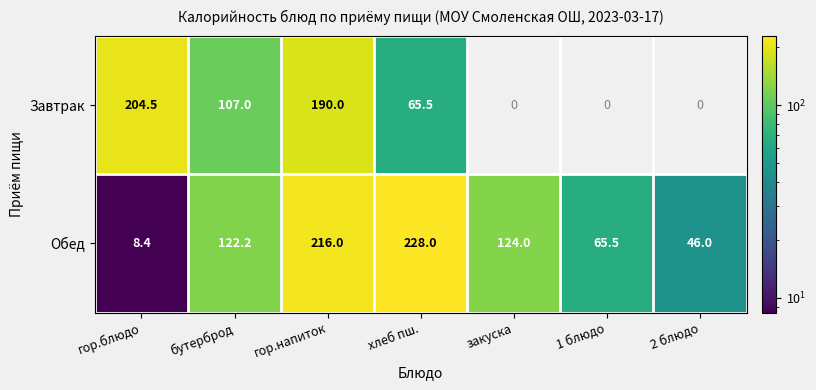

Which category has the lowest value across all series?

гор.блюдо